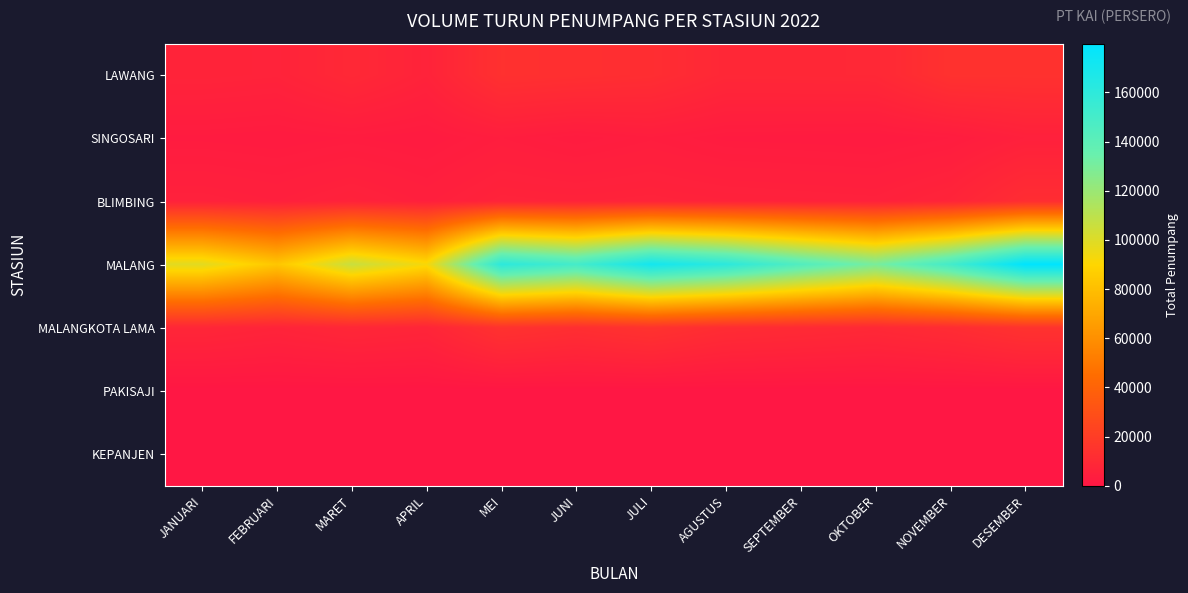

At how many categories does at least one series exceed 114204?

8